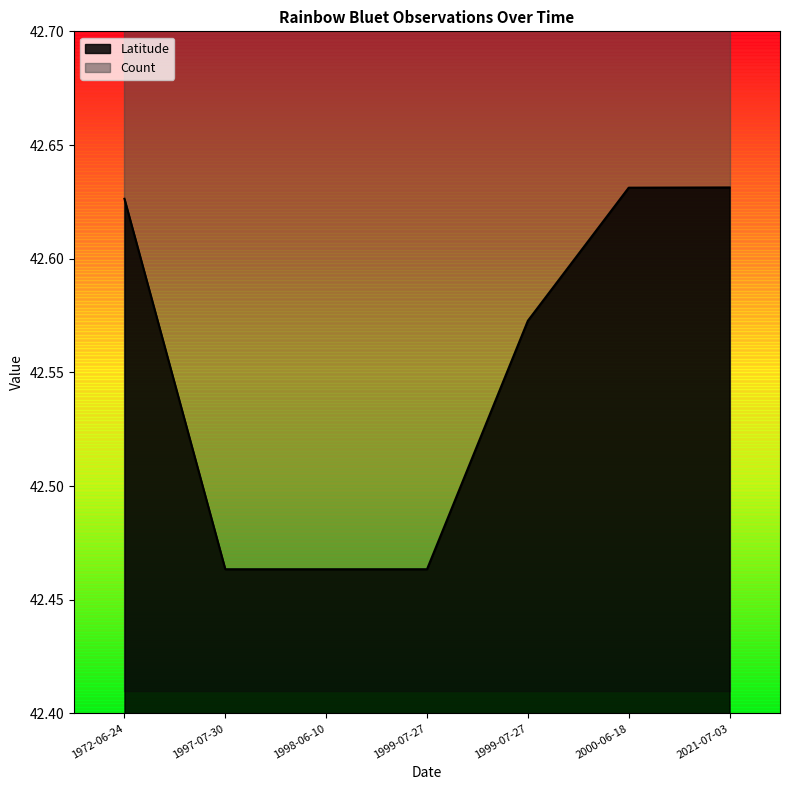

What are all the series names shown in the legend?

Latitude, Count